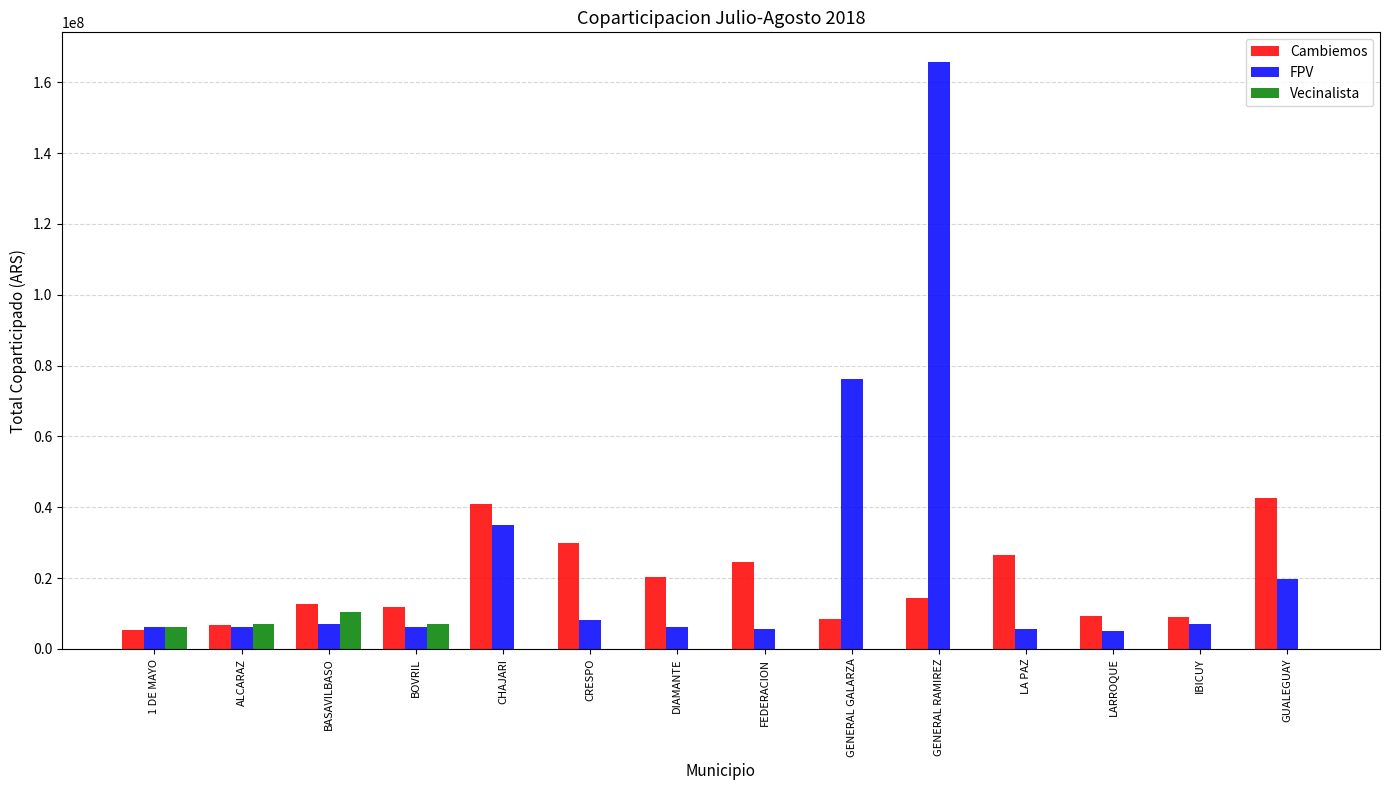

How many groups of bars are there?

14